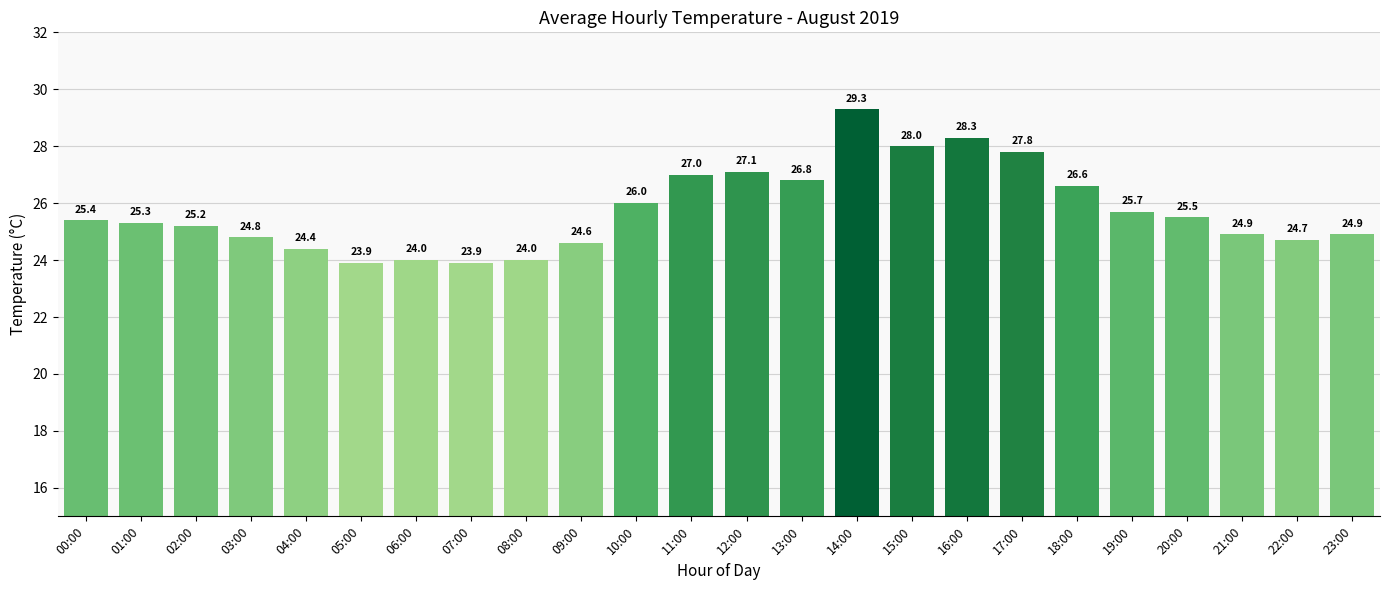

Does the chart contain any negative values?

No